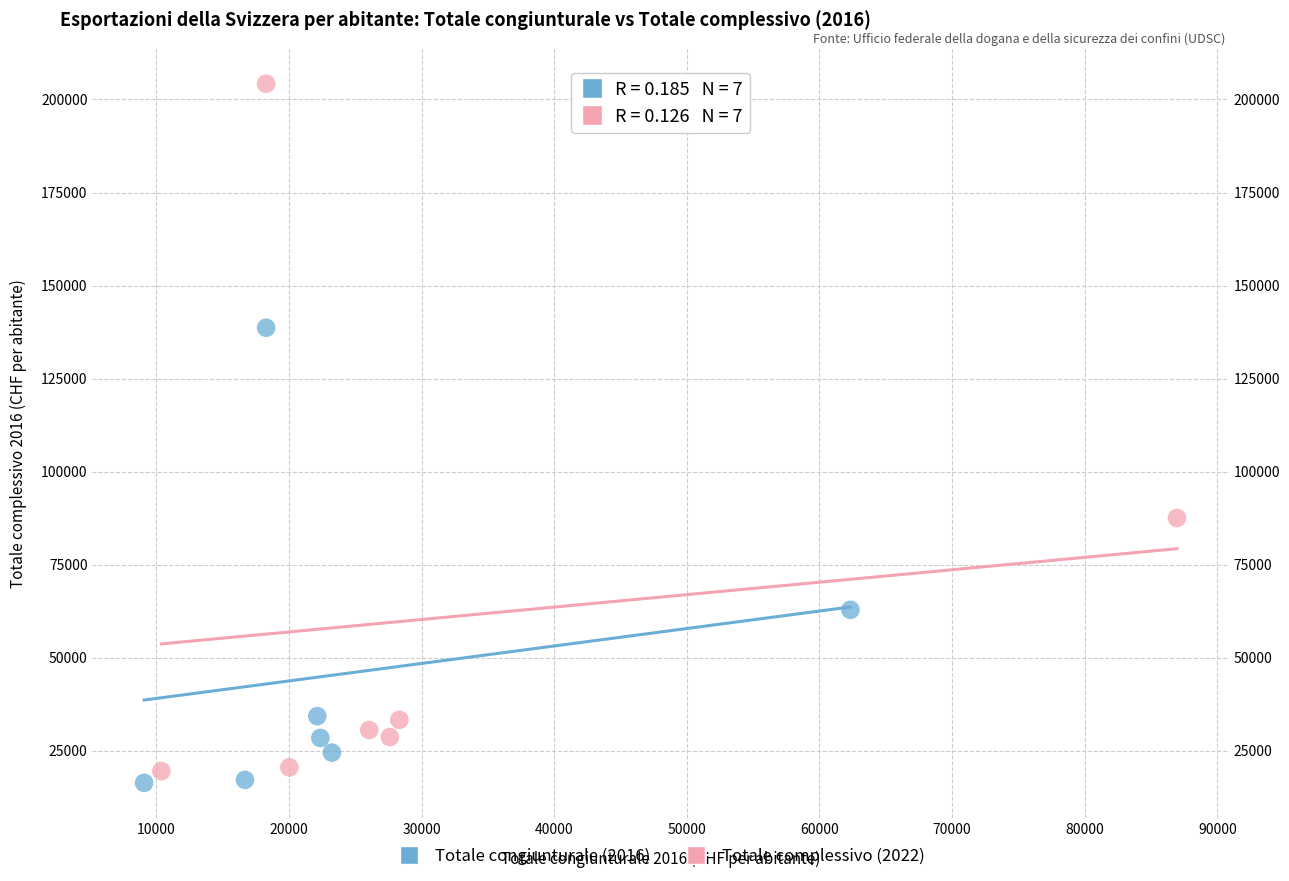

Which series has the largest Y range (max minus min)?

Totale complessivo (2022)